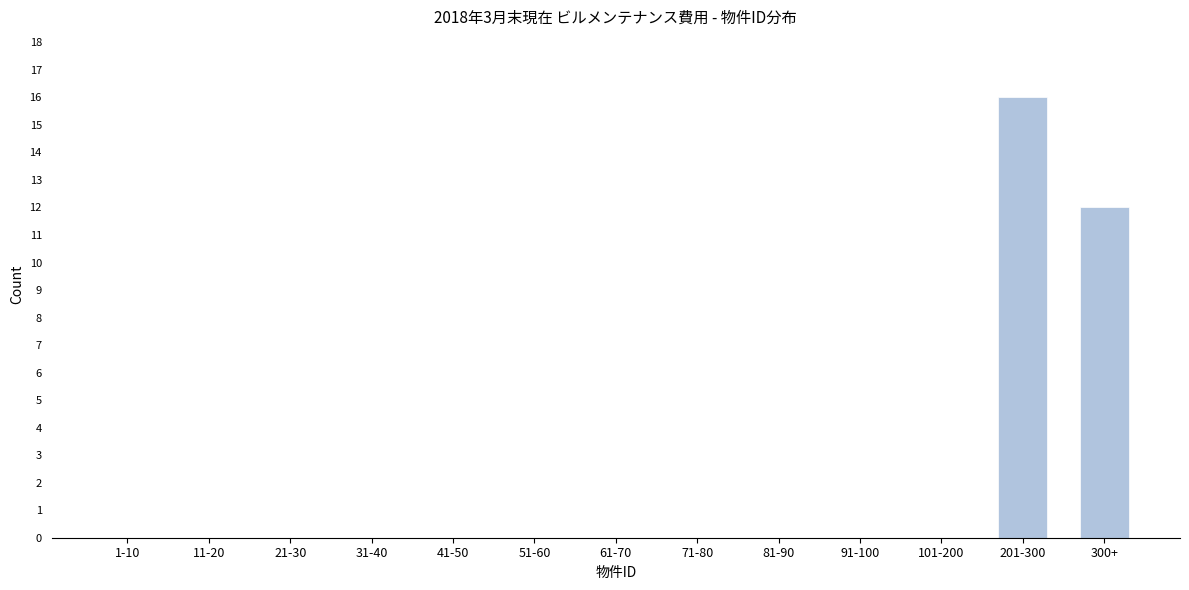

Reading right to left, list all the values displayed in this chart.

300+=12	201-300=16	101-200=0	91-100=0	81-90=0	71-80=0	61-70=0	51-60=0	41-50=0	31-40=0	21-30=0	11-20=0	1-10=0